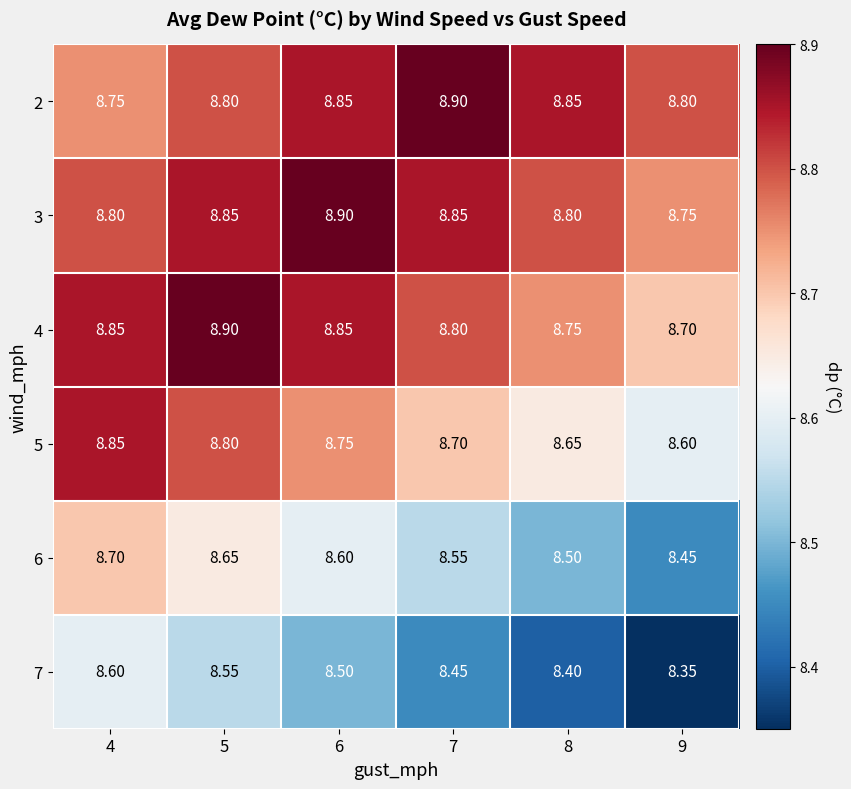

At which category is the sum across all series the highest?

5